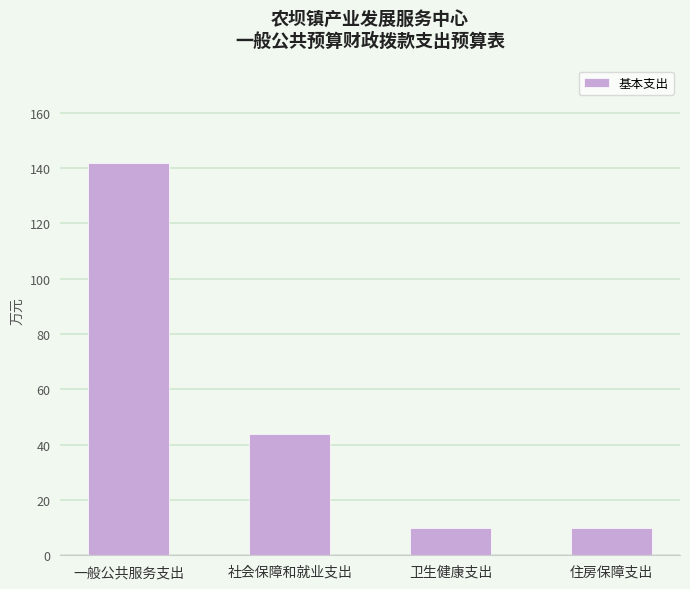

Reading left to right, what are all the values shown in this chart?

141.6	43.7	9.9	9.9